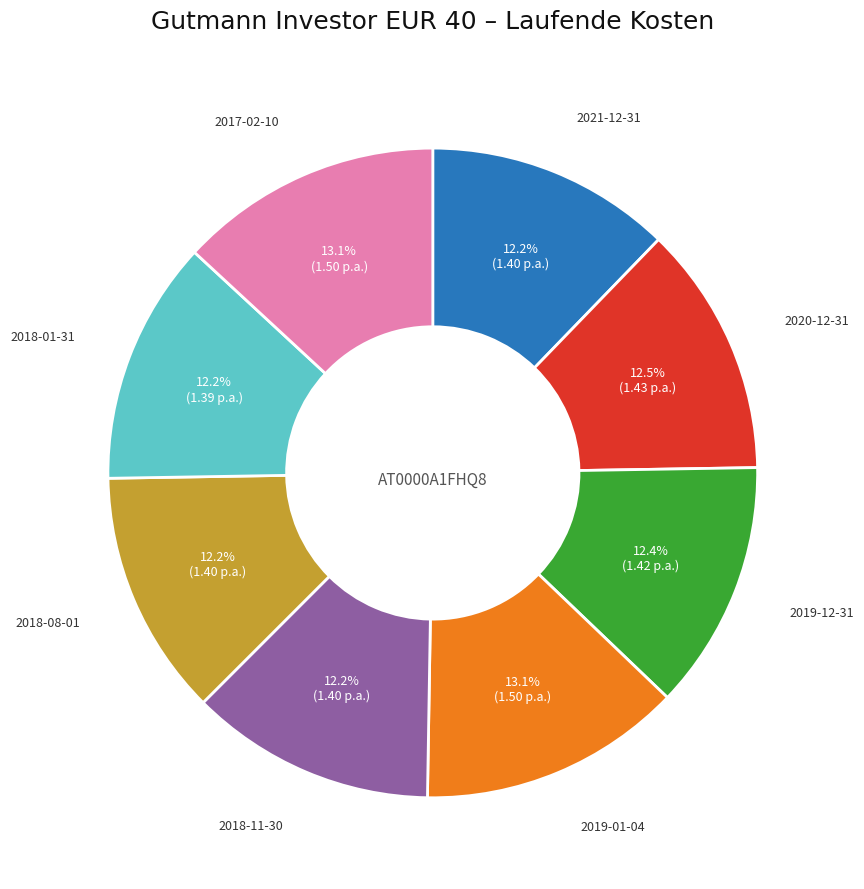

Which has a higher value, 2019-01-04 or 2021-12-31?

2019-01-04